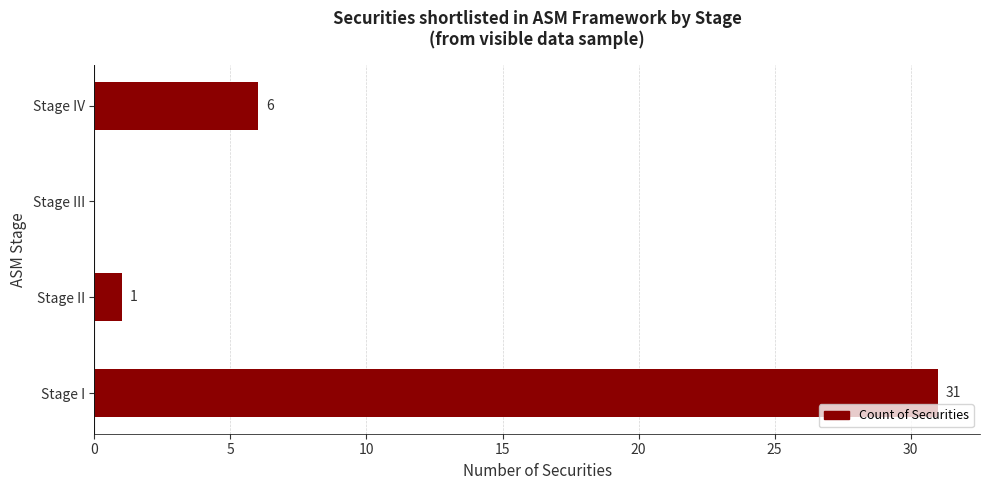

Reading bottom to top, transcribe all the data shown in this chart.

Stage I=31	Stage II=1	Stage III=0	Stage IV=6